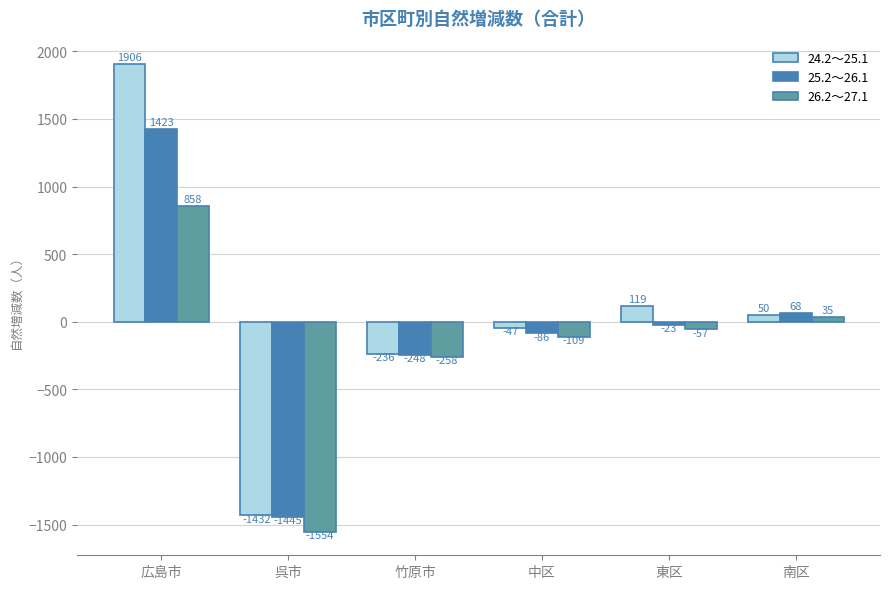

At which category is the sum across all series the highest?

広島市